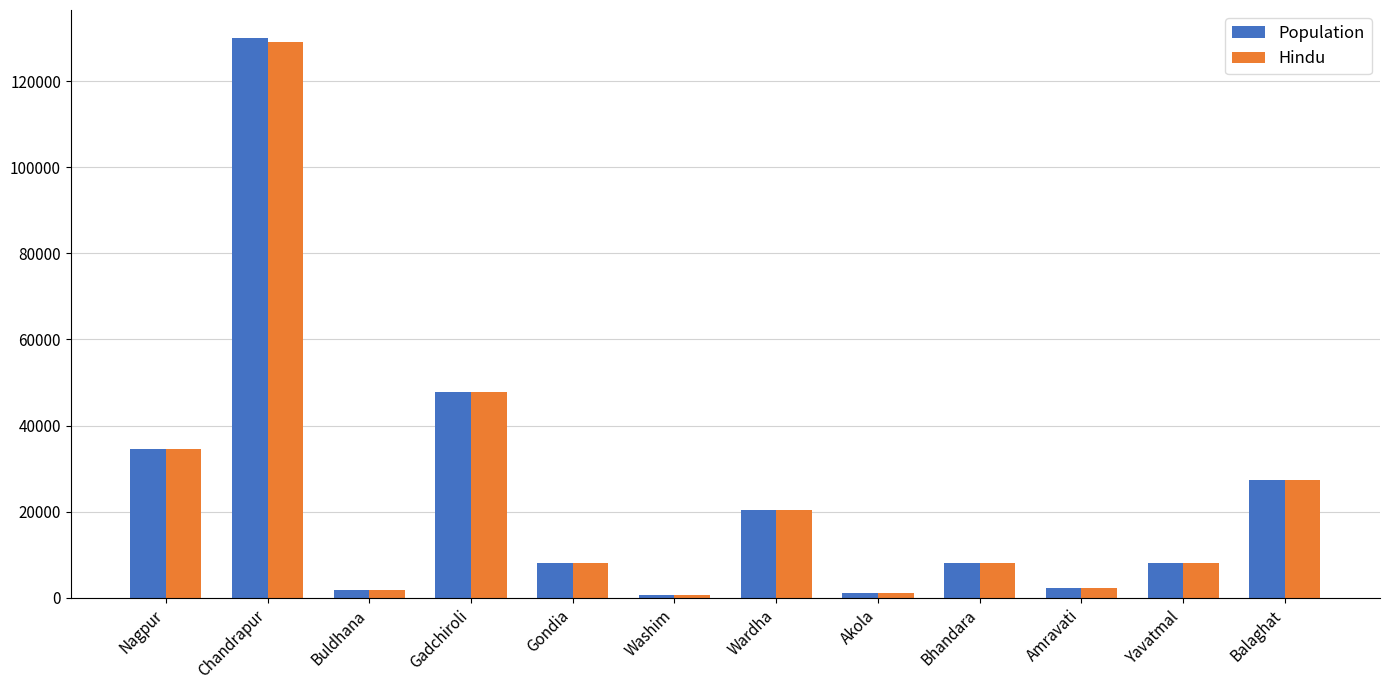

How many distinct data groups are displayed?

2